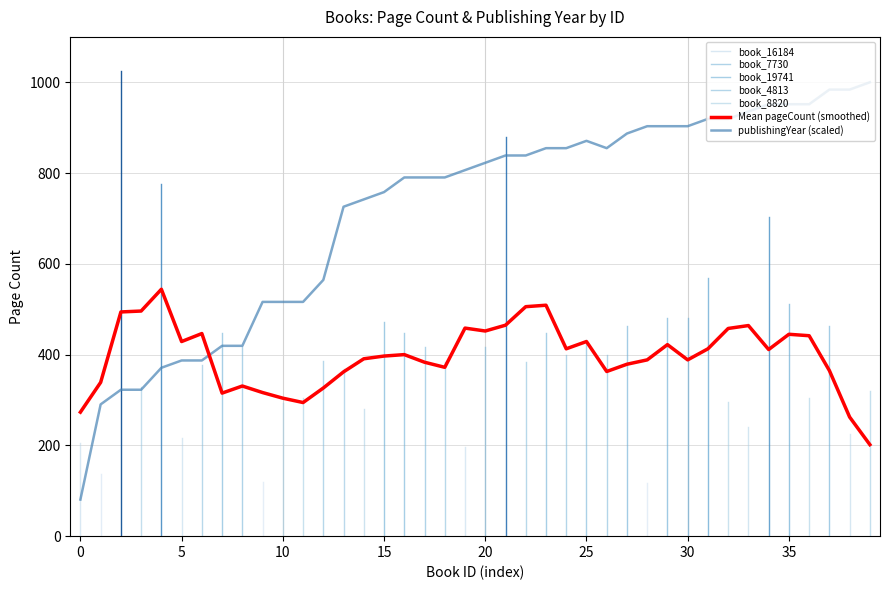

True or false: Mean pageCount (smoothed) and publishingYear (scaled) cross at least once.

True